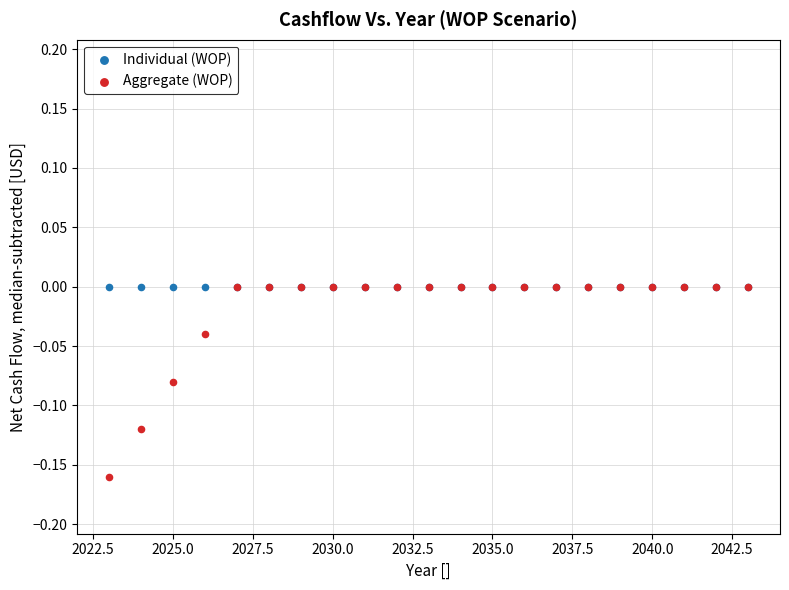

Which series reaches the minimum Y coordinate?

Aggregate (WOP)